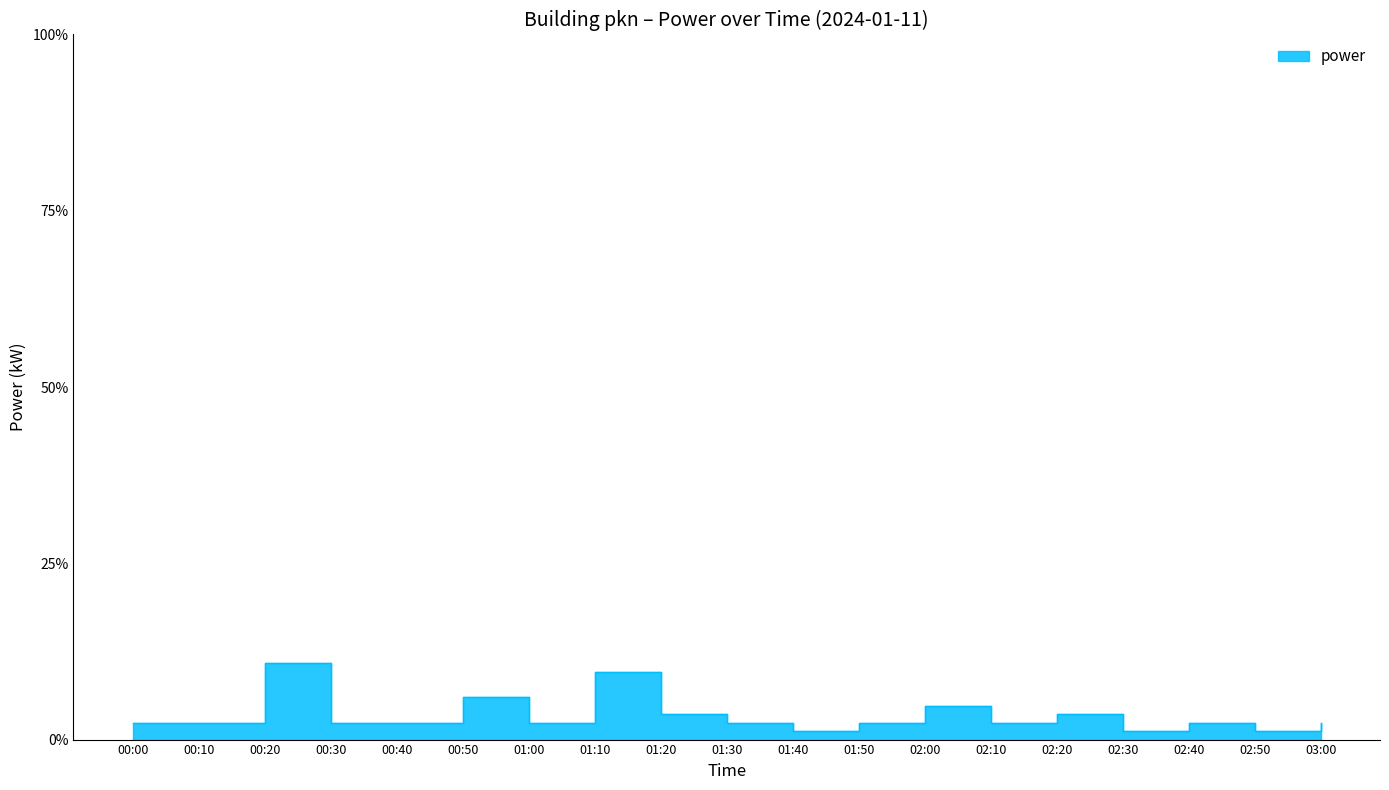

Reading left to right, list all the values displayed in this chart.

00:00=2.4	00:10=2.4	00:20=10.8	00:30=2.4	00:40=2.4	00:50=6.0	01:00=2.4	01:10=9.6	01:20=3.6	01:30=2.4	01:40=1.2	01:50=2.4	02:00=4.8	02:10=2.4	02:20=3.6	02:30=1.2	02:40=2.4	02:50=1.2	03:00=2.4